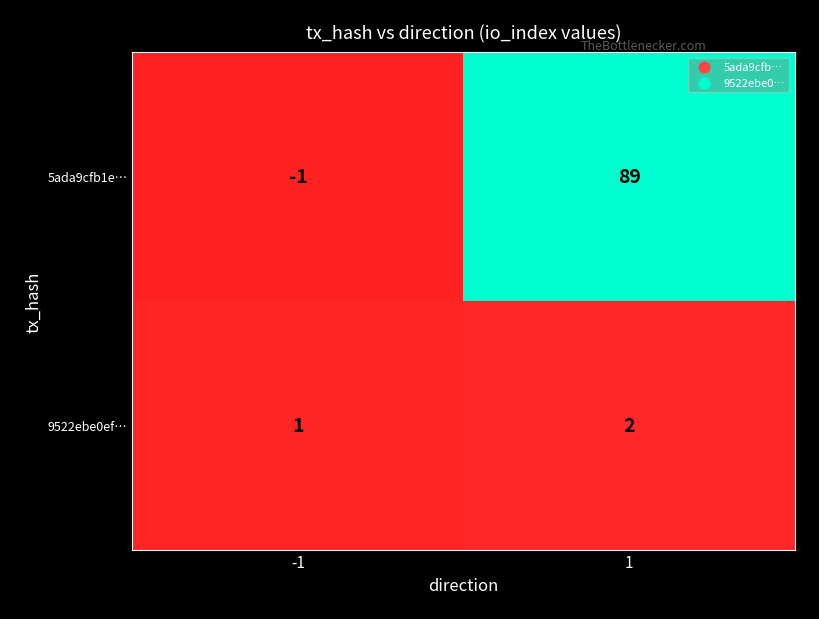

Is the value of 5ada9cfb1e… at -1 greater than the value of 9522ebe0ef… at 1?

No